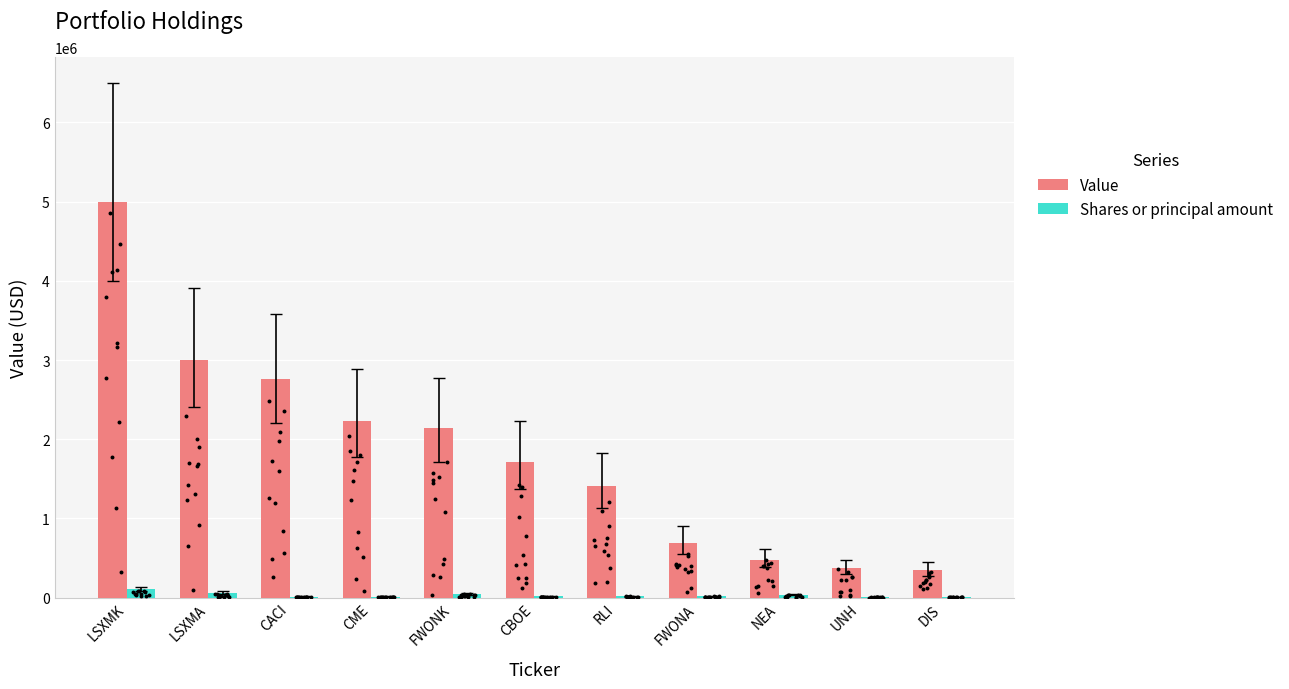

Is the value of Shares or principal amount at NEA greater than the value of Value at CACI?

No